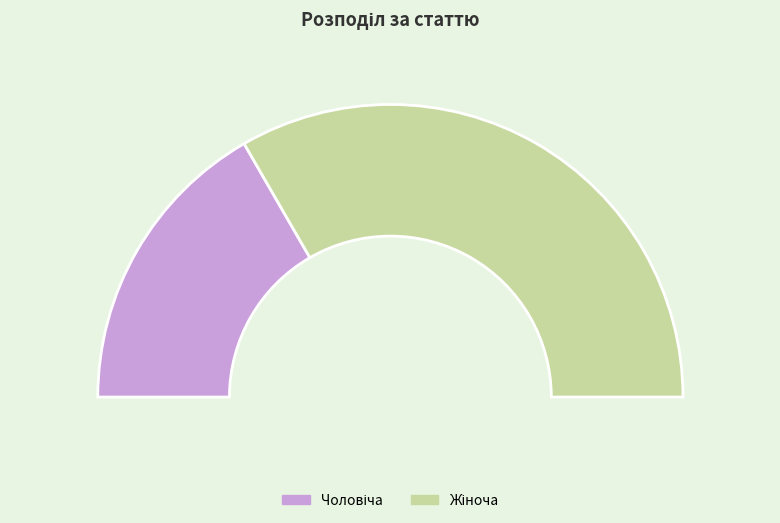

Is the sum of Жіноча and Чоловіча greater than half?

Yes